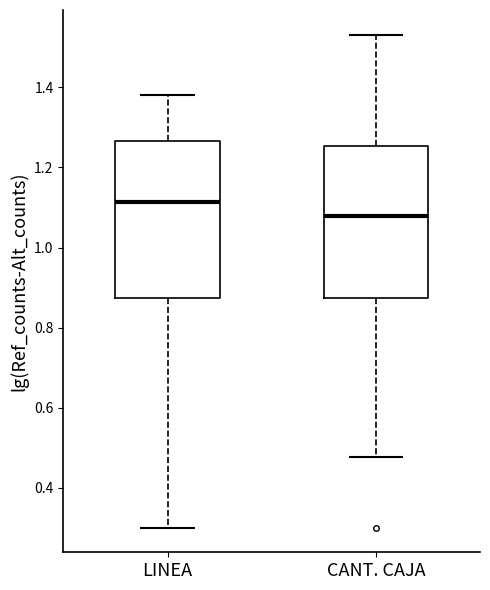

Reading left to right, read every box against the y-axis: the position of its median line, the range the box covers, and the ends of its whiskers. The values are not printed on the chart, so give them approximately, as read against the axis.

LINEA: median 1.12, box 0.88 to 1.26, whiskers 0.30 to 1.38
CANT. CAJA: median 1.08, box 0.88 to 1.26, whiskers 0.48 to 1.54